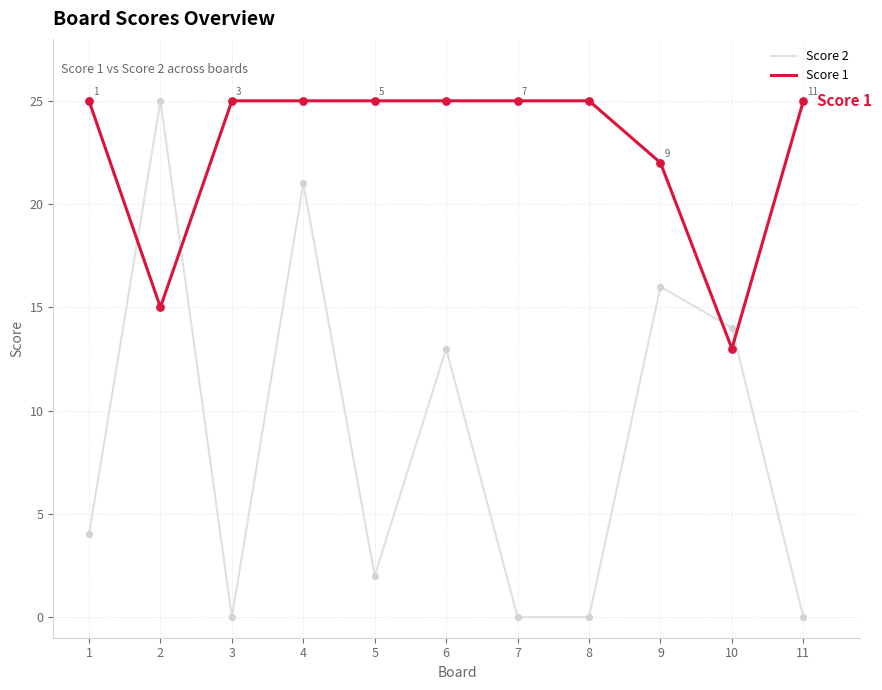

At which category is the sum across all series the highest?

4